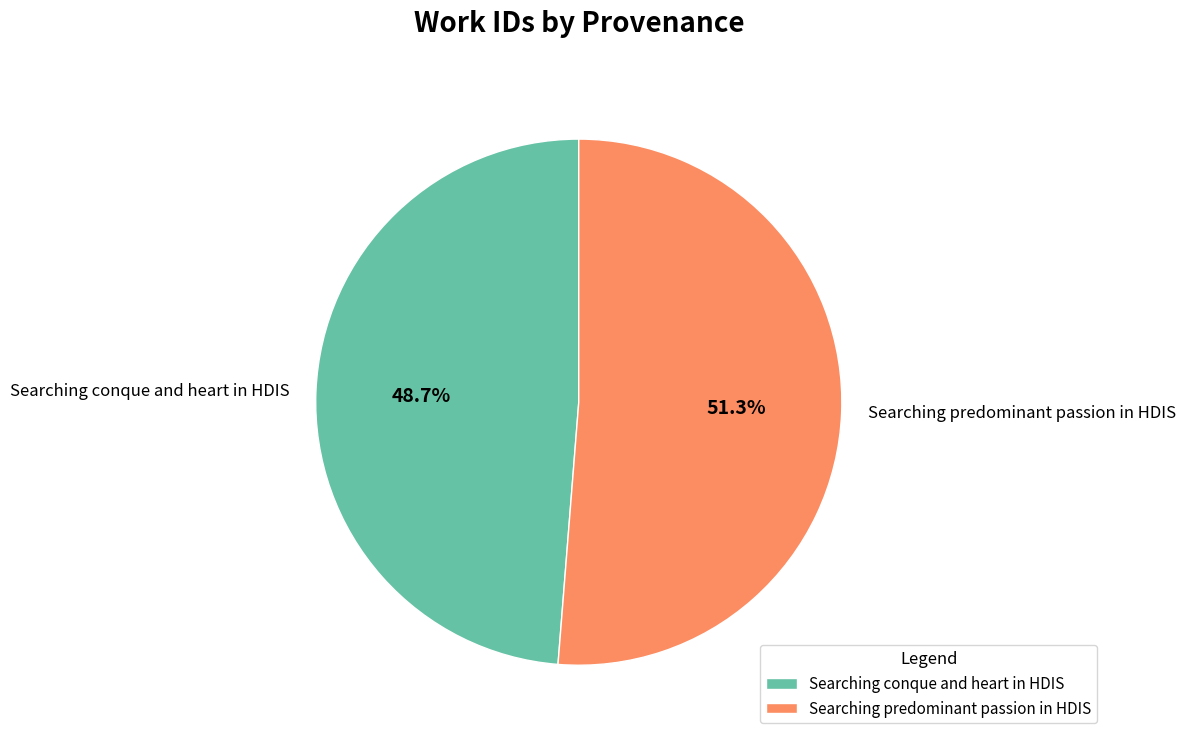

What portion of the pie excludes Searching predominant passion in HDIS?

48.7%